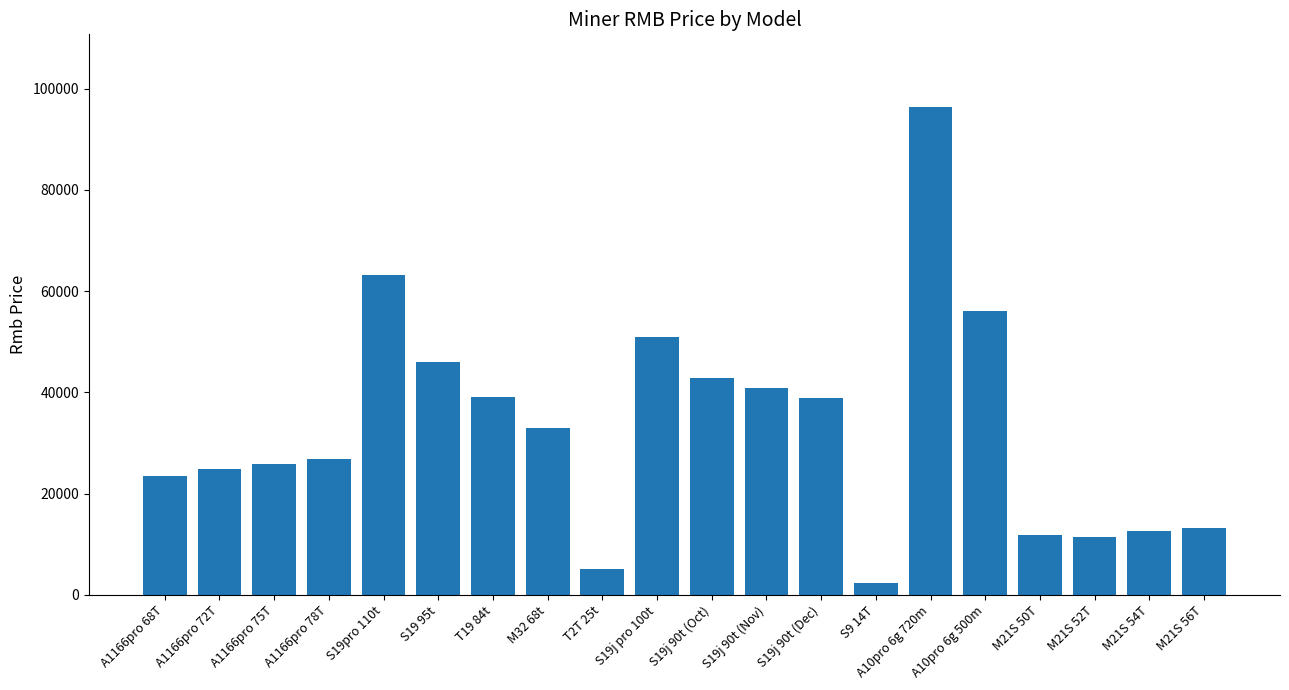

What is the minimum value shown in the chart?

2300